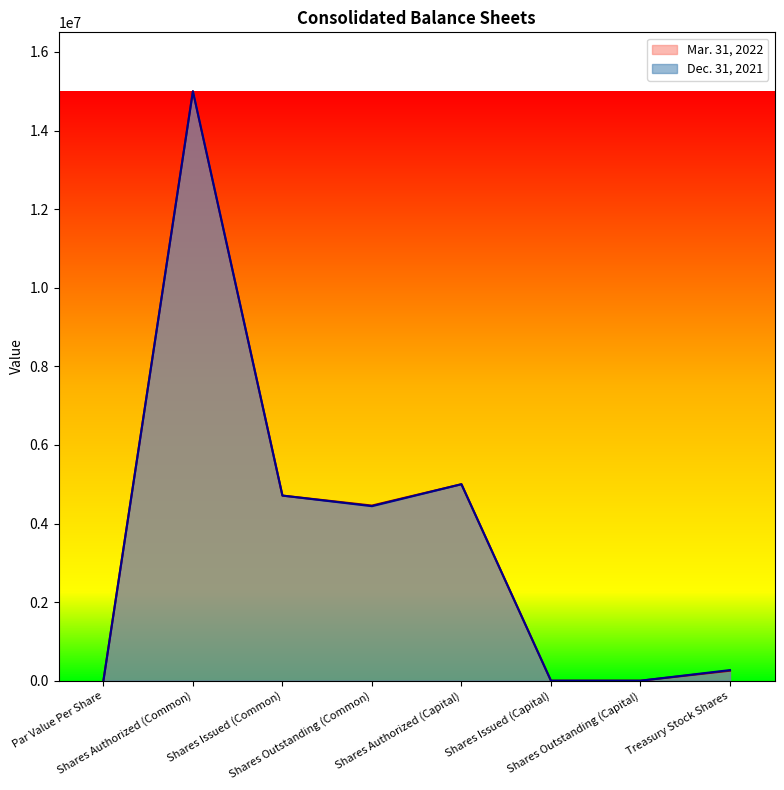

Which series changed the most between Par Value Per Share and Shares Authorized (Capital)?

Mar. 31, 2022